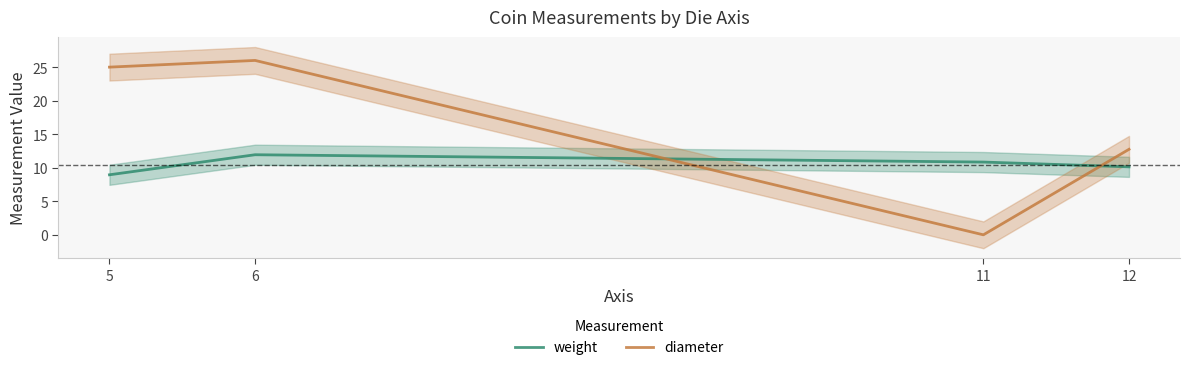

How many interior local peaks does the diameter series have?

1